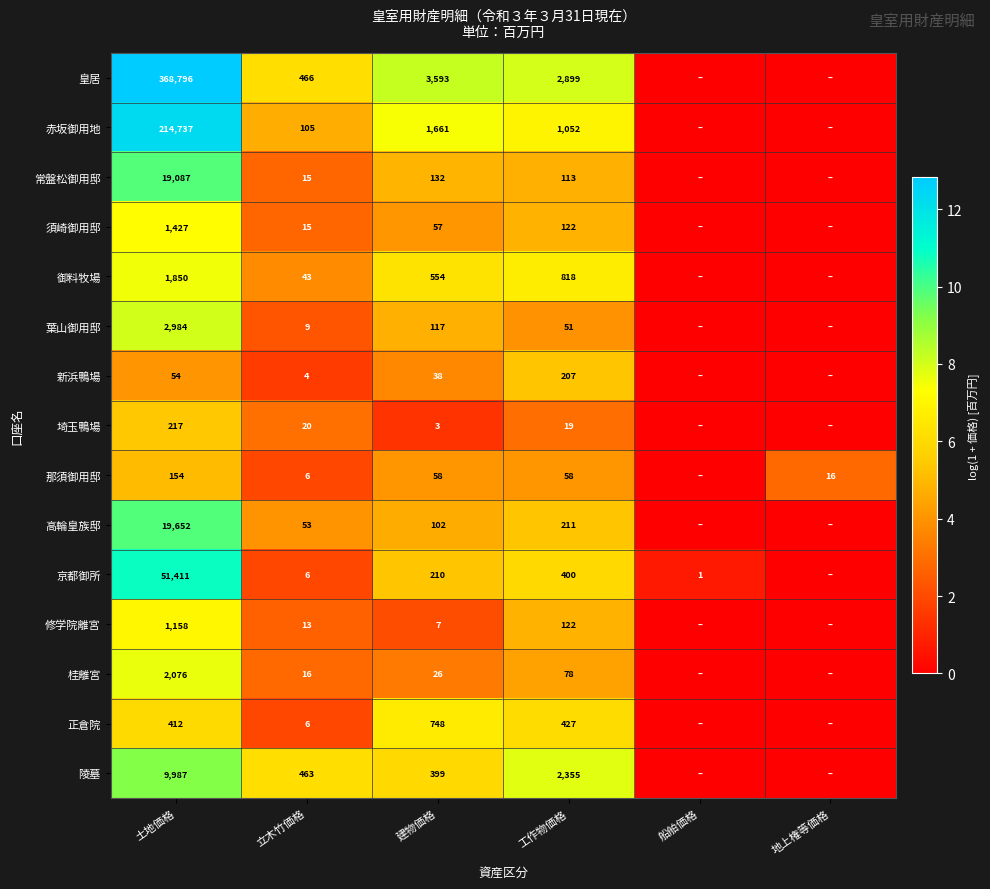

What is the sum of the 陵墓 values at 建物価格 and 工作物価格?

2754